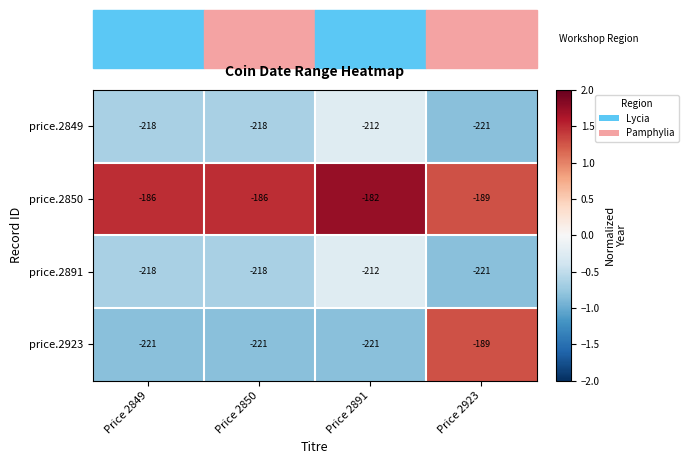

What is the sum of all price.2850 values?

-743